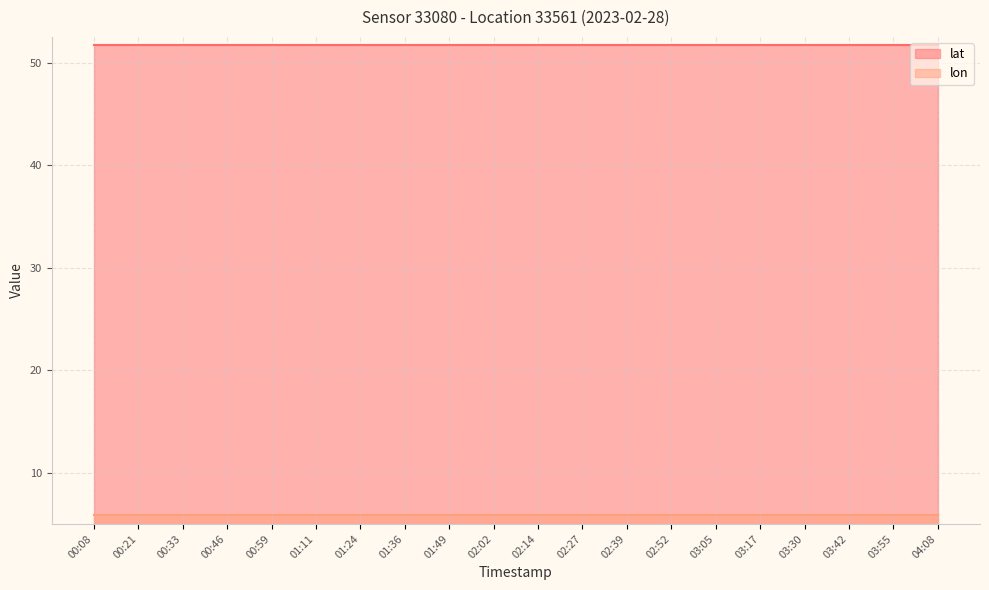

What is the approximate value of lon at 00:08?

5.8